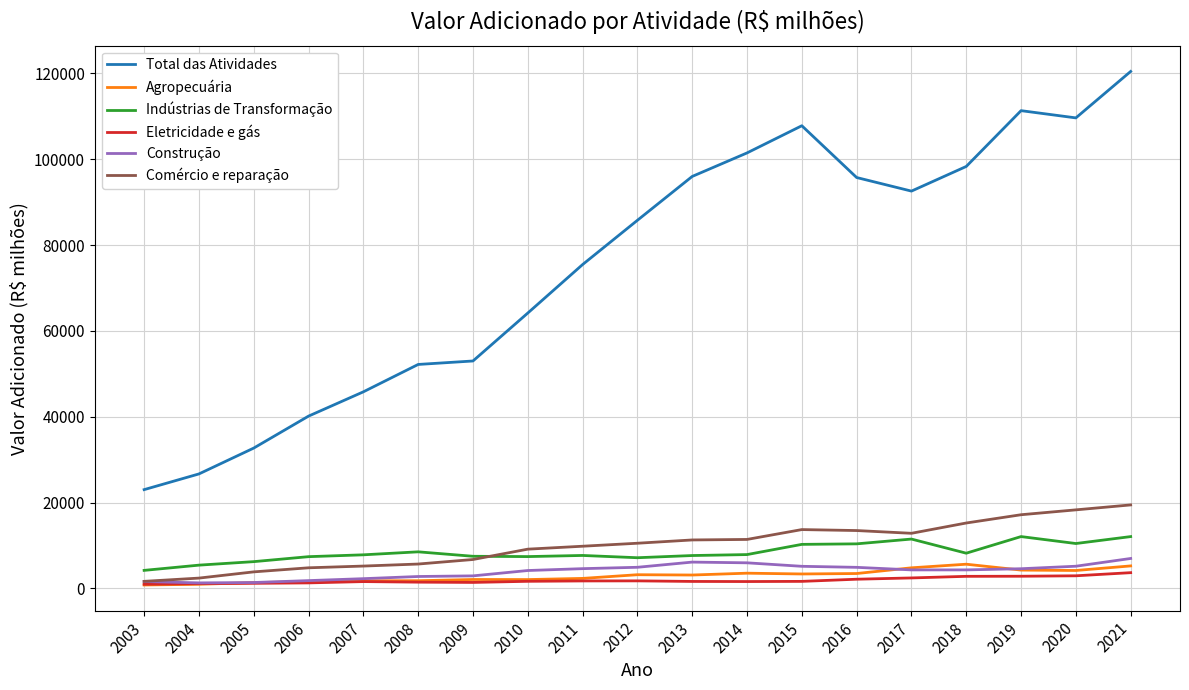

What is the smallest value displayed?

780.3